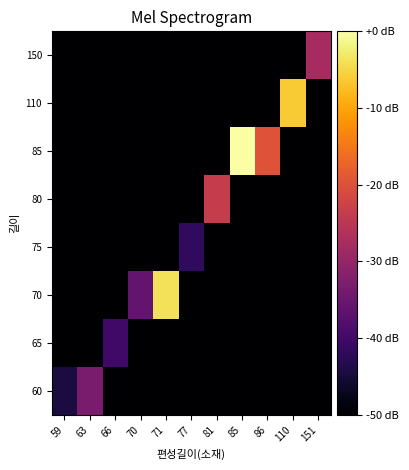

Which has a higher value, 151 or 63?

63